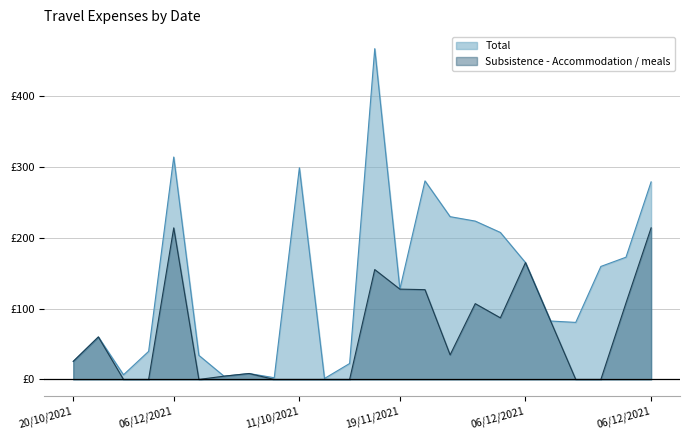

What are all the series names shown in the legend?

Total, Subsistence - Accommodation / meals